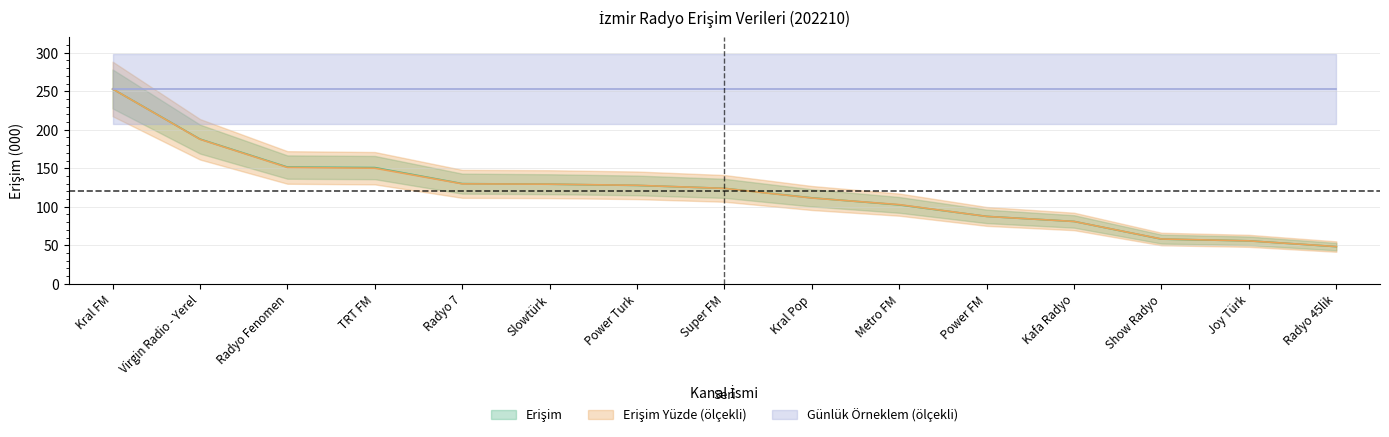

The Erişim Yüzde series shows 48.4 at Radyo 45lik. True or false?

True